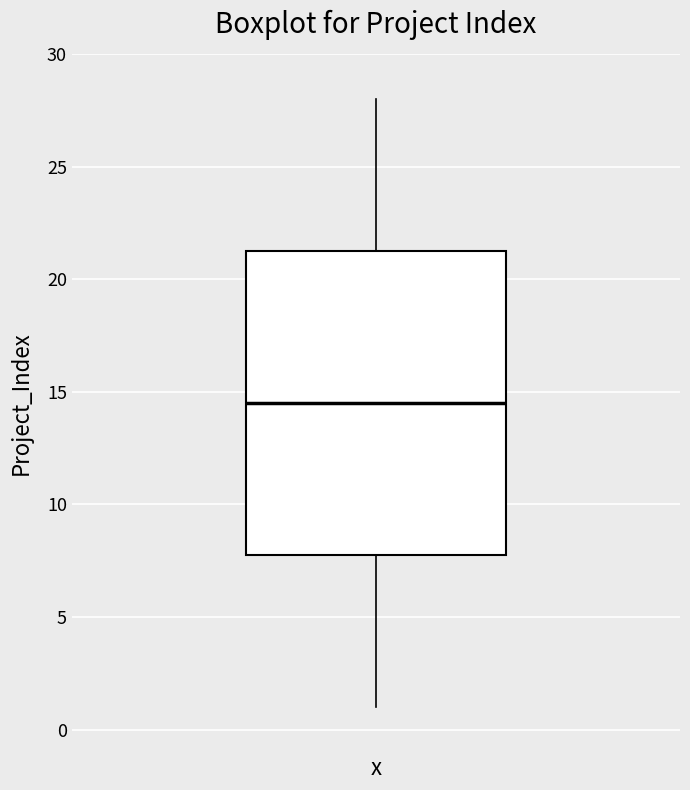

Transcribe this box plot: give where the median line is, the range the box spans, and where the two whiskers end, as read against the y-axis. The values are not printed on the chart, so give them approximately, as read against the axis.

median 14.5, box 8.0 to 21.5, whiskers 1.0 to 28.0